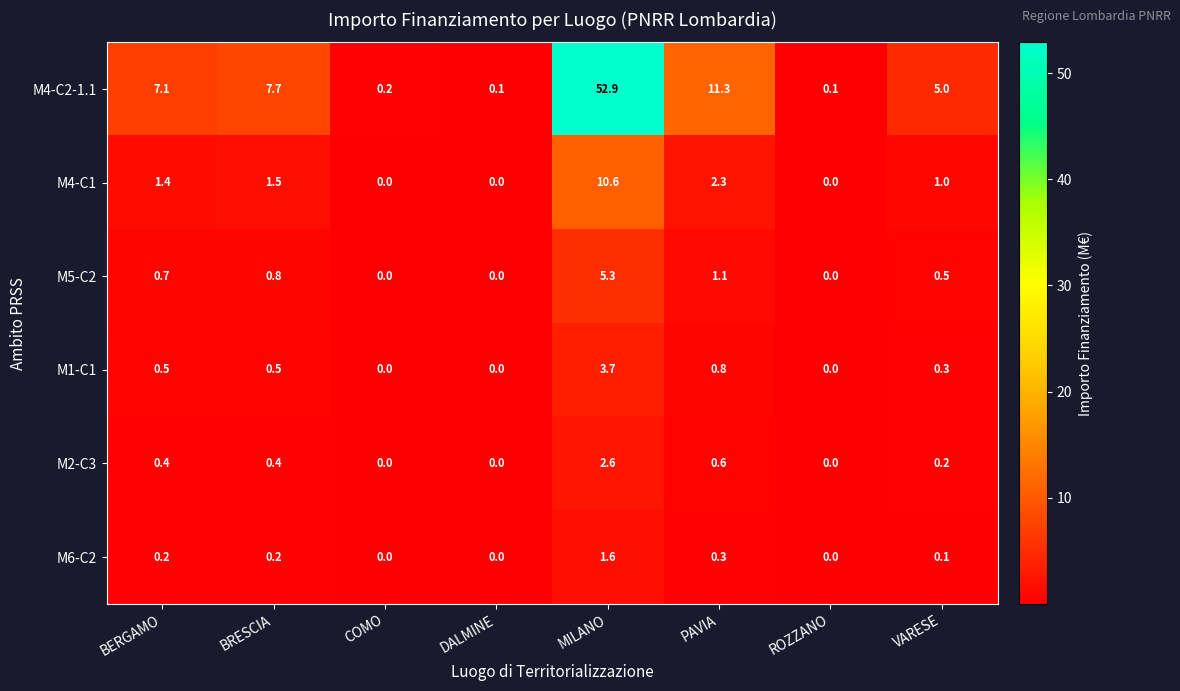

What is the sum of all M5-C2 values?

8.4